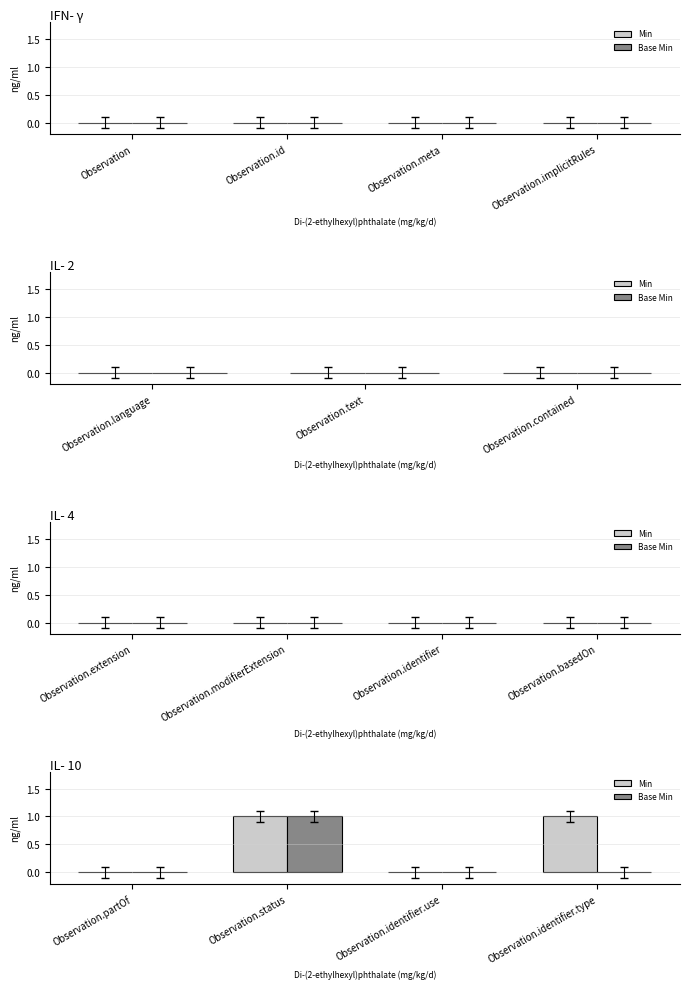

What are all the series names shown in the legend?

Min, Base Min